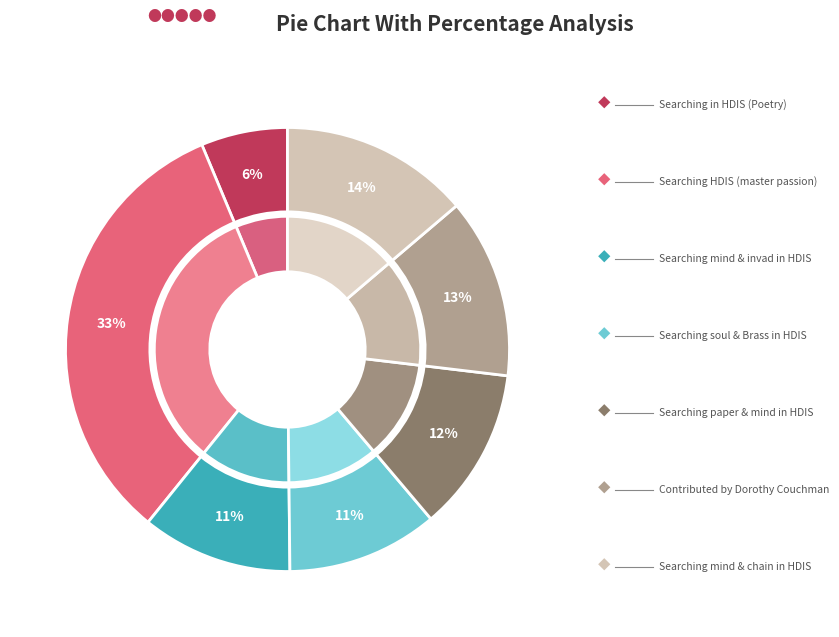

What percentage is the Searching mind and invad in HDIS slice, to the nearest percent?

11%